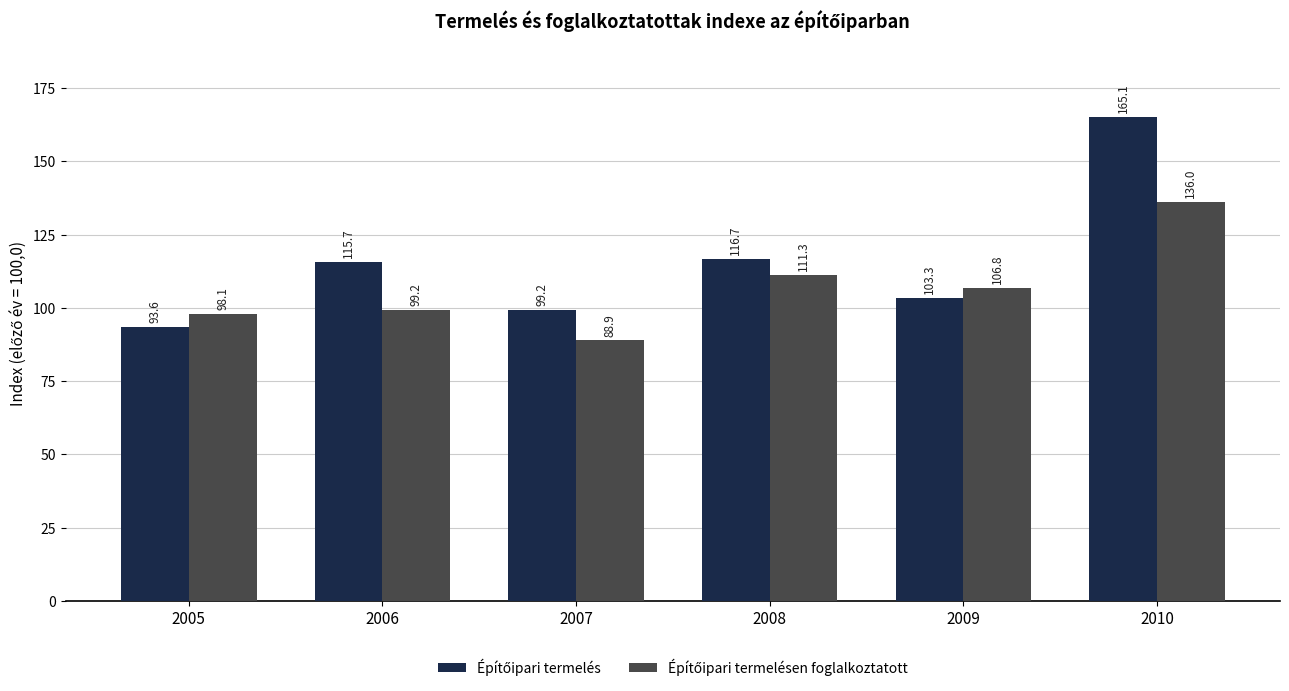

How many bars are there in total?

12